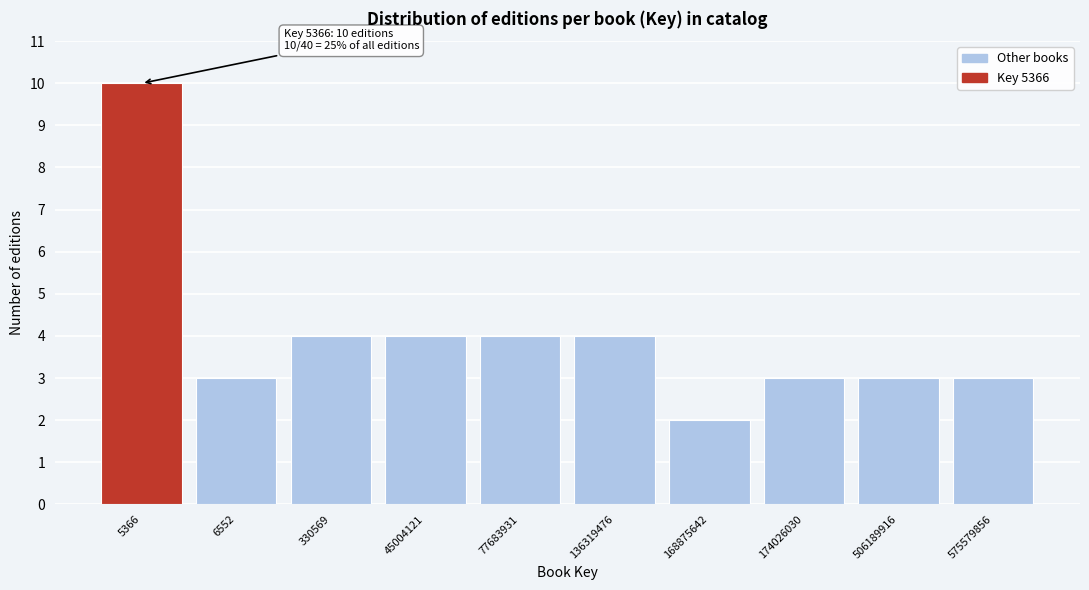

Reading left to right, what are all the values shown in this chart?

10	3	4	4	4	4	2	3	3	3